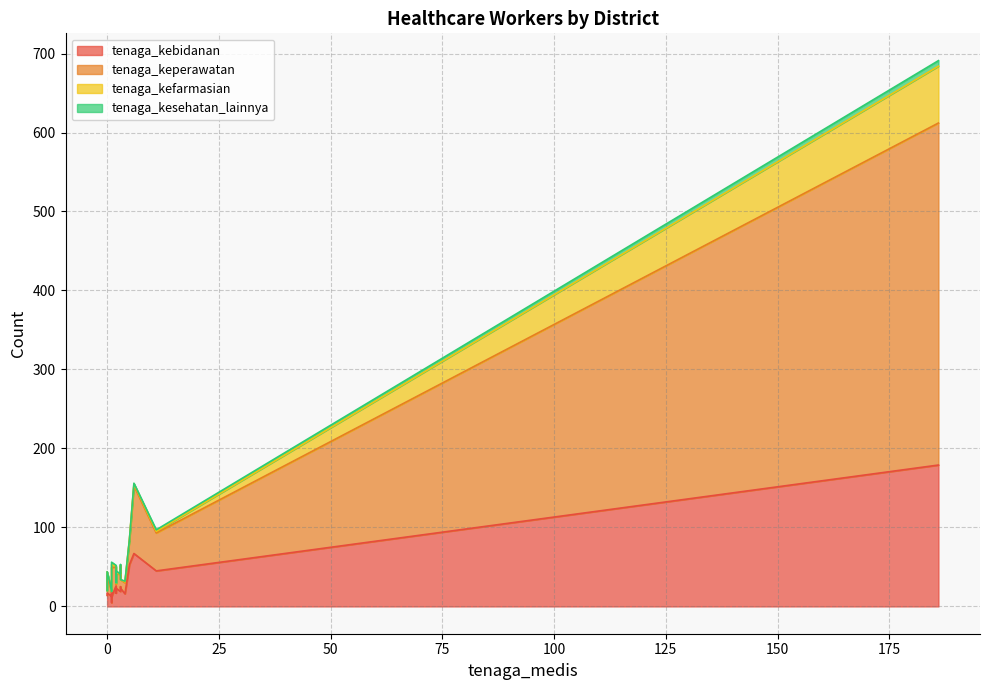

Count the number of categories in the chart.

18